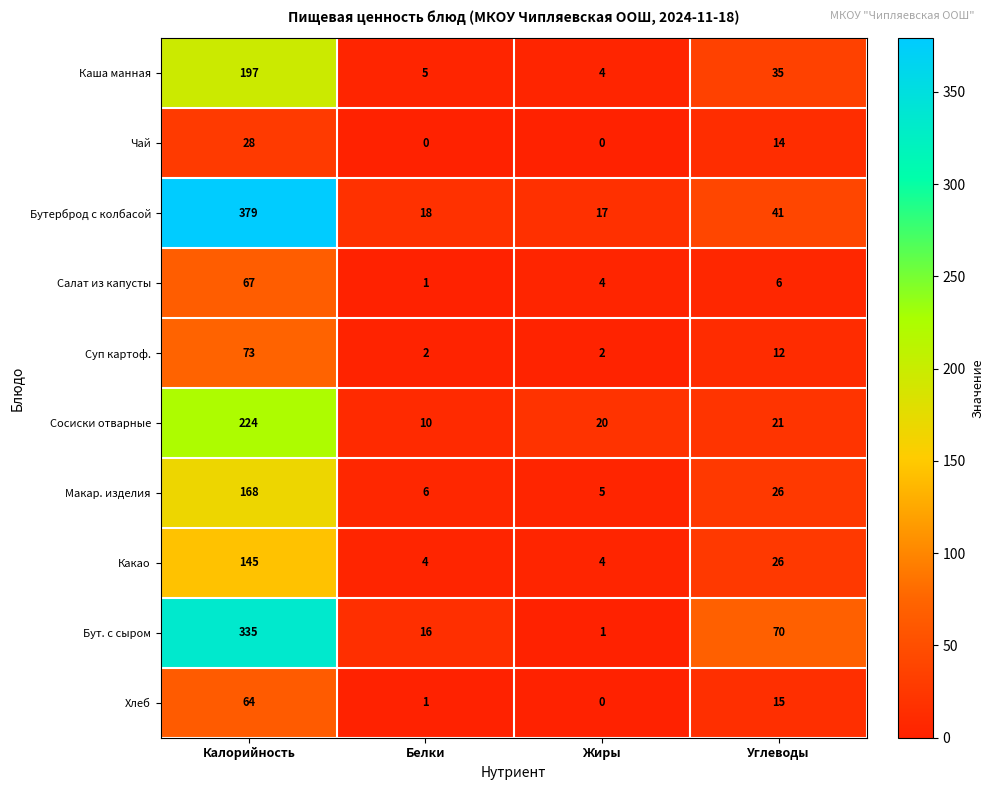

At which category does the chart reach its peak across all series?

Калорийность